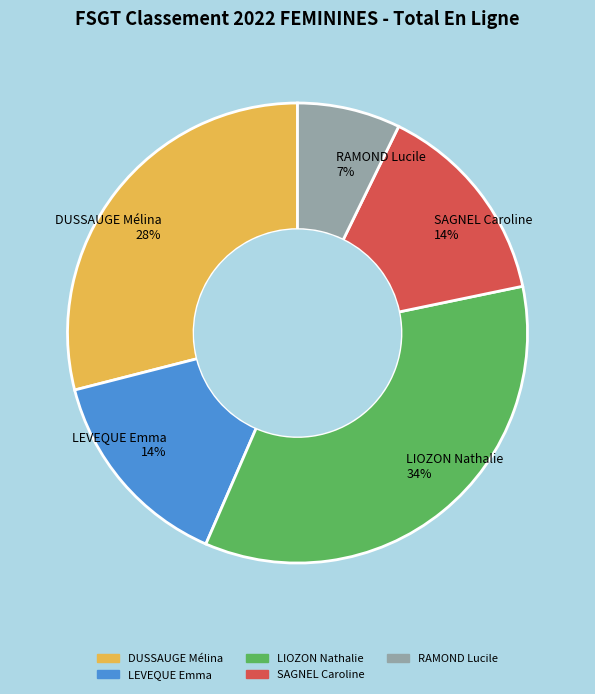

Does any single category account for the majority?

No